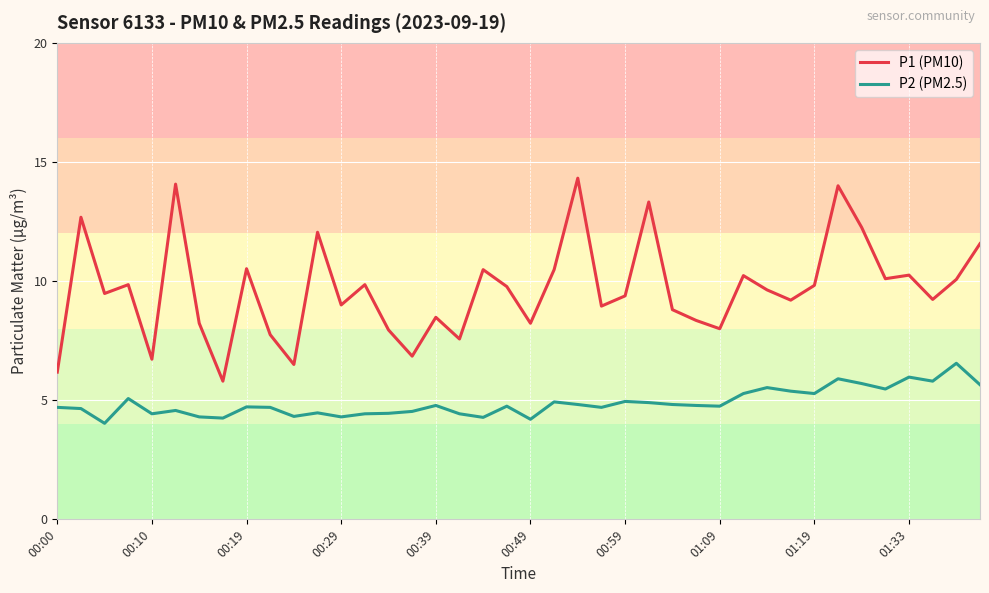

Rank the series by their average value, from highest to lowest.

P1 (PM10), P2 (PM2.5)